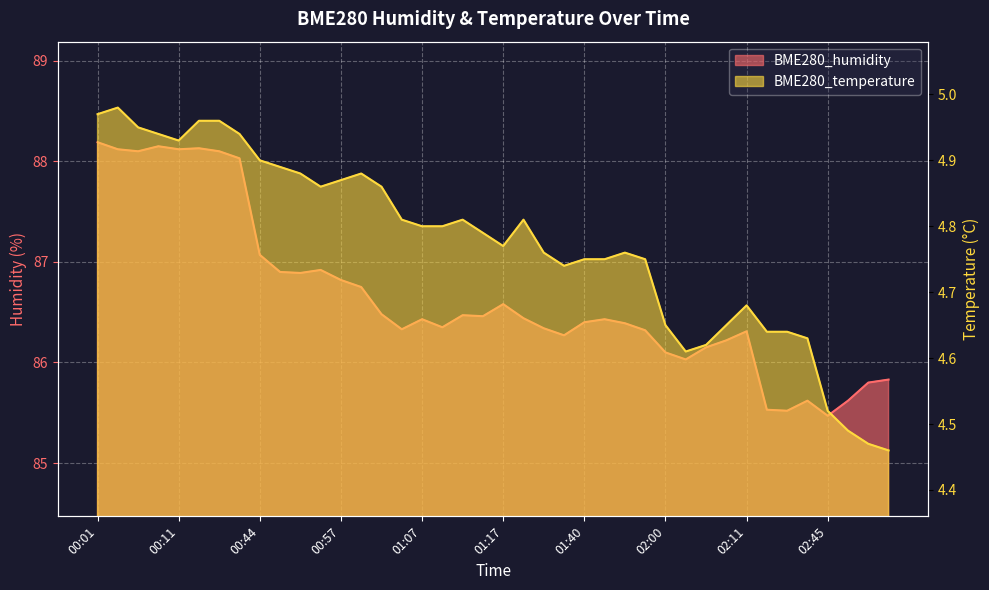

What is the total value across all series at 02:32?

90.2